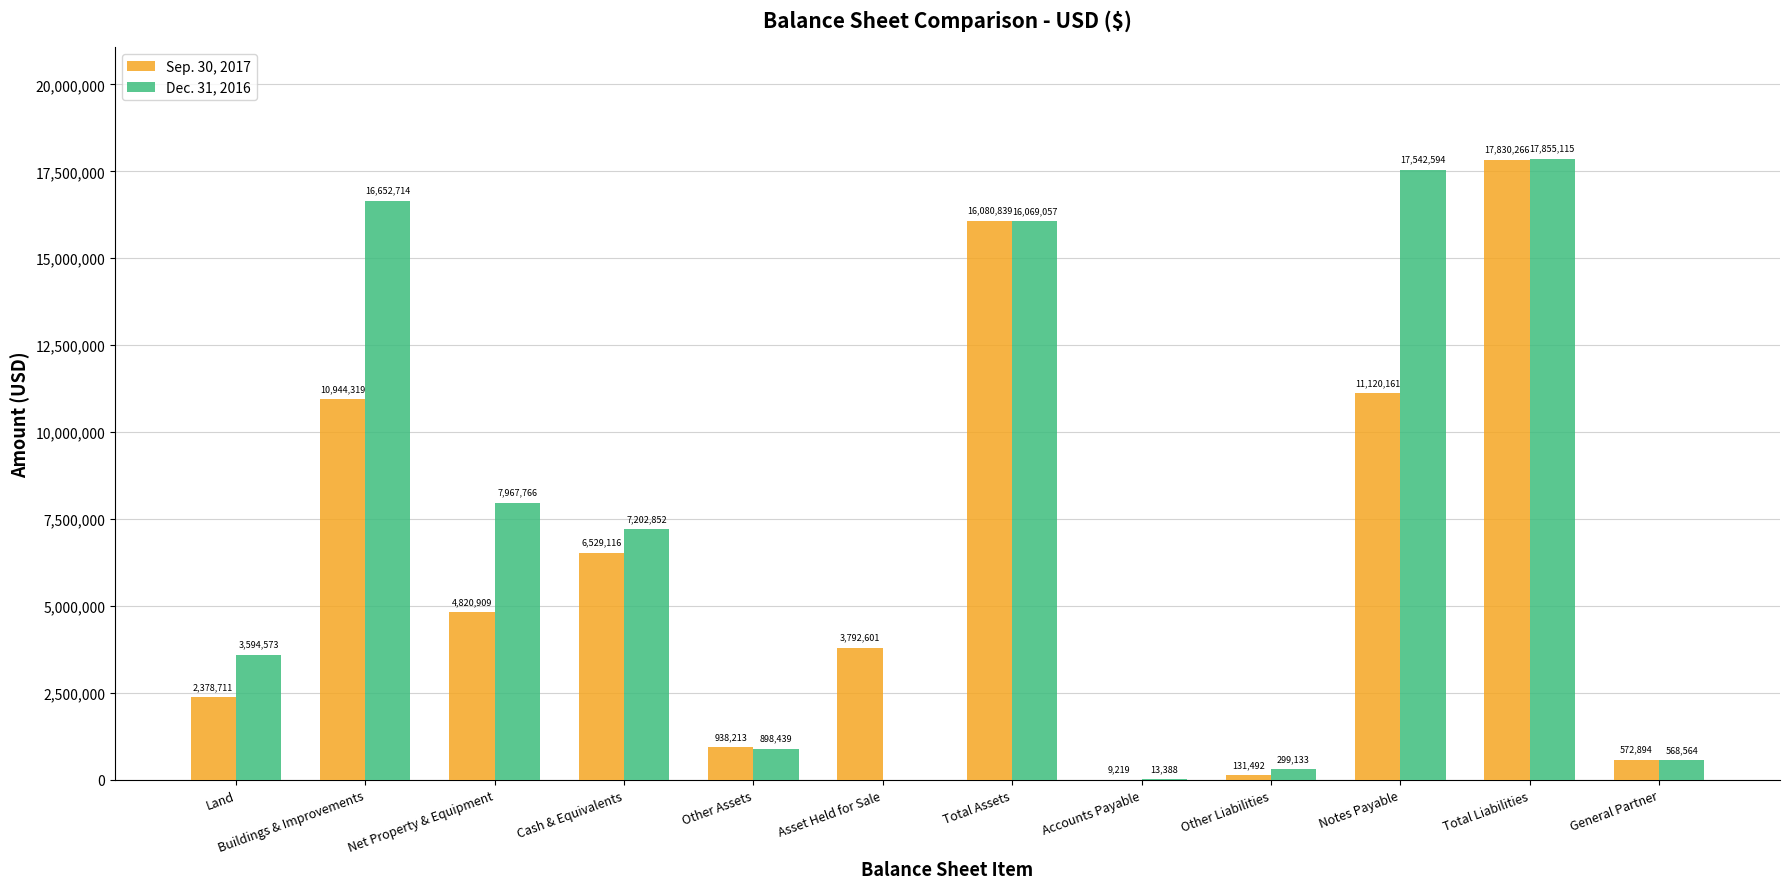

Count the number of categories in the chart.

12